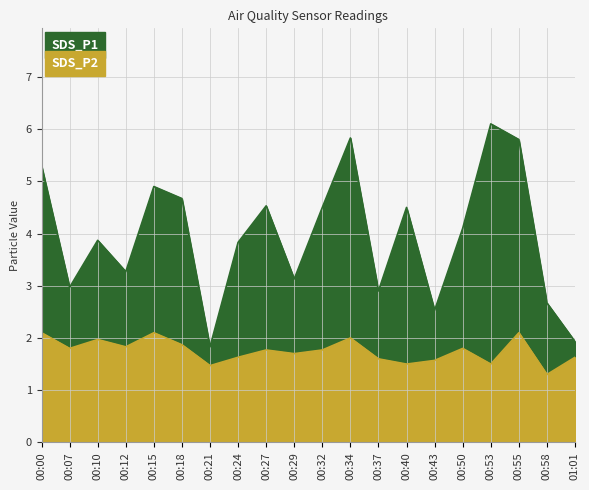

What is the label of the 14th point from the right?

00:21